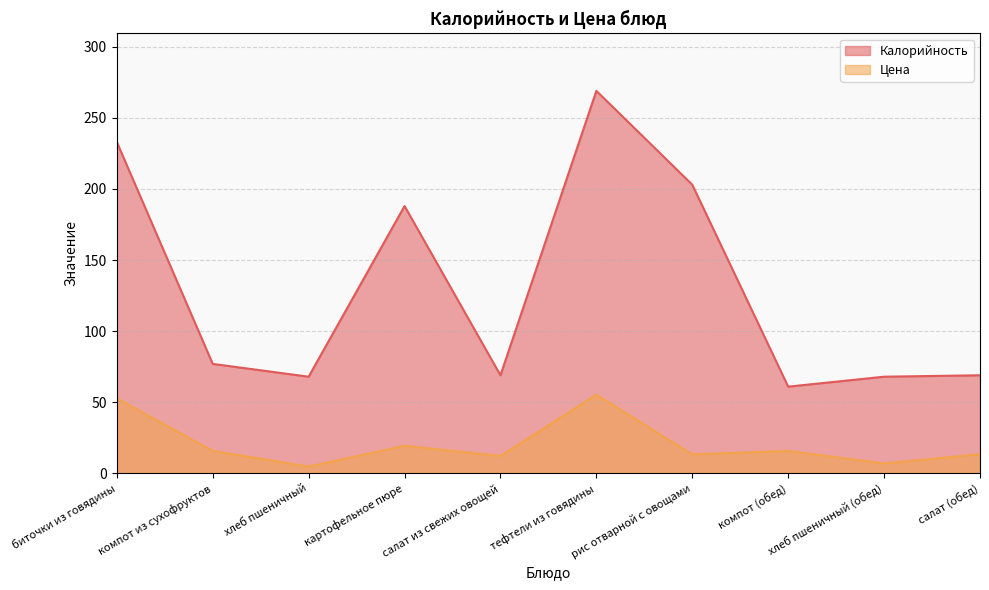

Does the chart display data point markers on the line(s)?

No